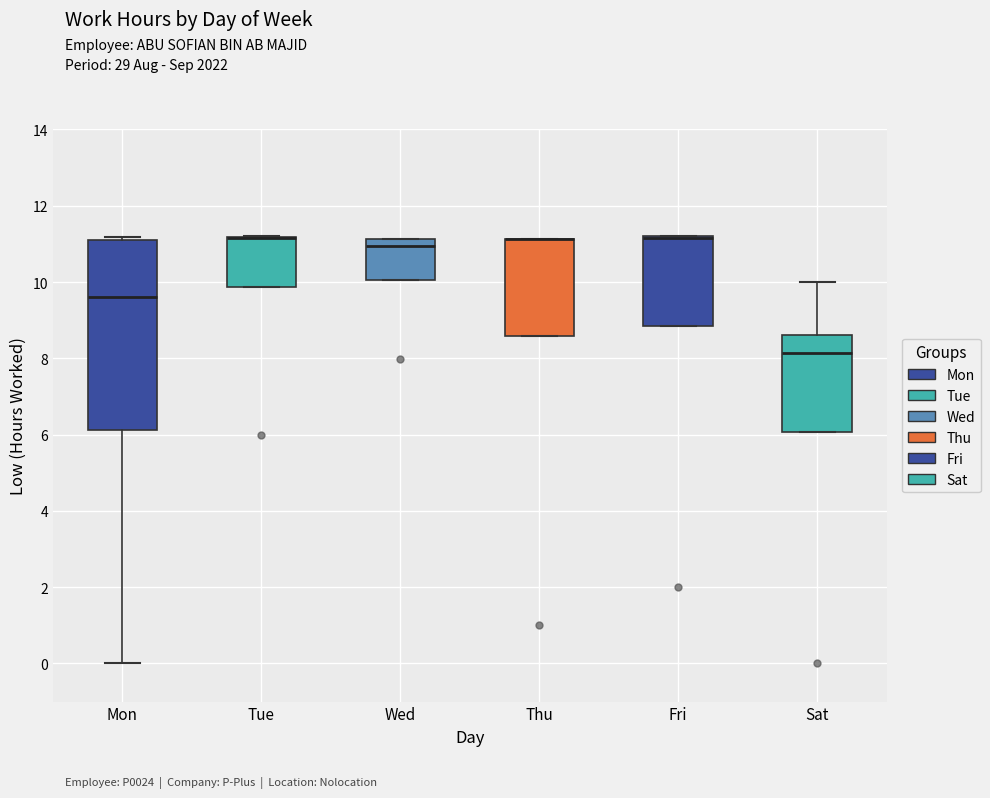

Where is the upper edge of the box for Tue on the y-axis? The values are not printed on the chart, so give them approximately, as read against the axis.

11.2